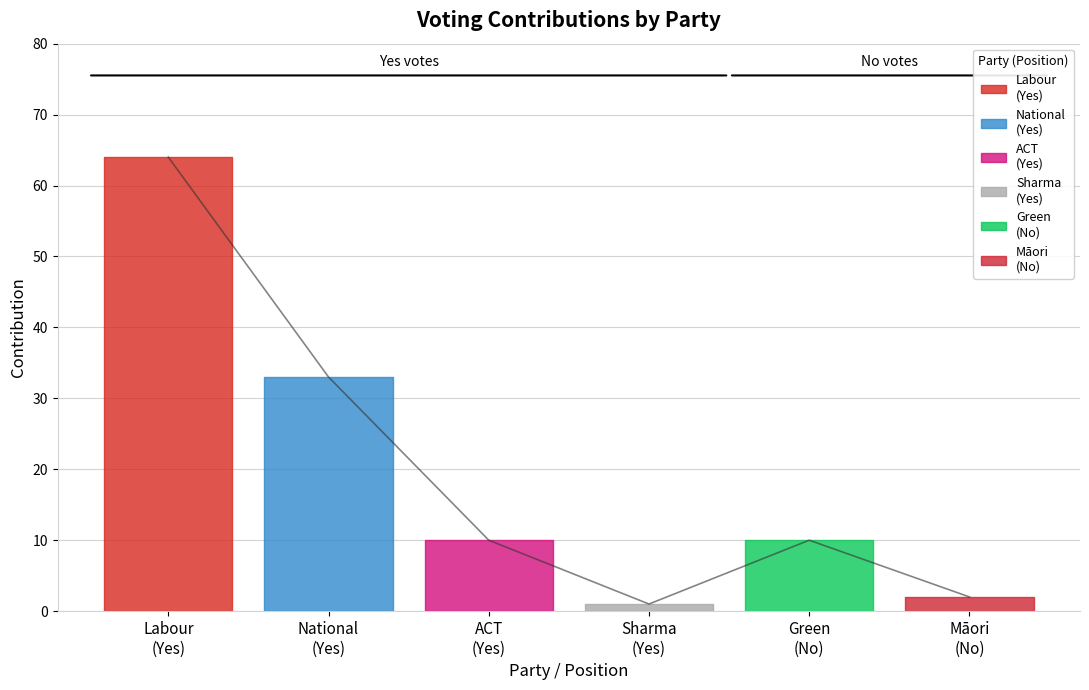

Is the value of Yes (contribution) at Green/Maori/Independent greater than the value of No (contribution) at National?

Yes